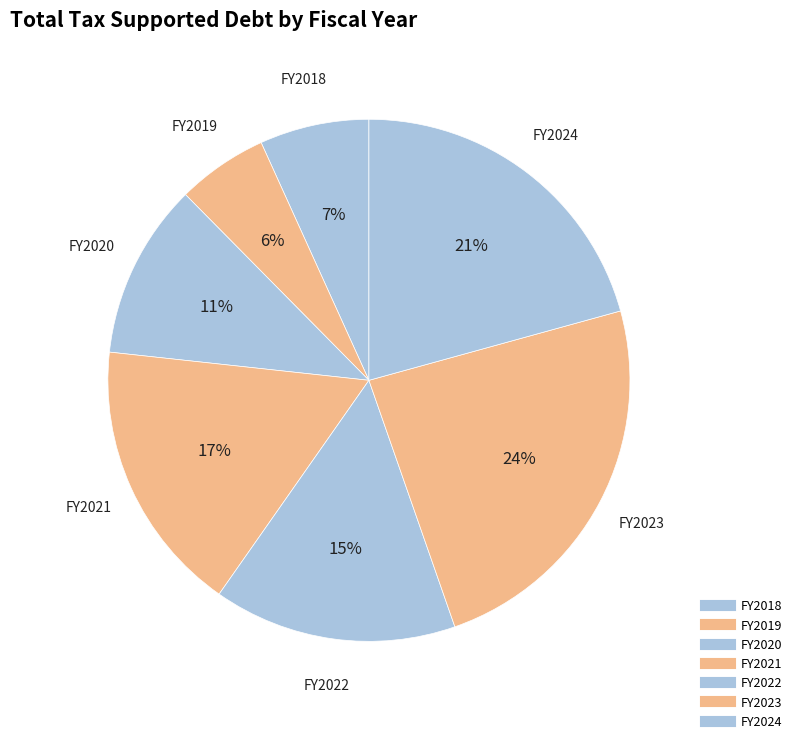

Rank the categories by value from highest to lowest.

FY2023, FY2024, FY2021, FY2022, FY2020, FY2018, FY2019